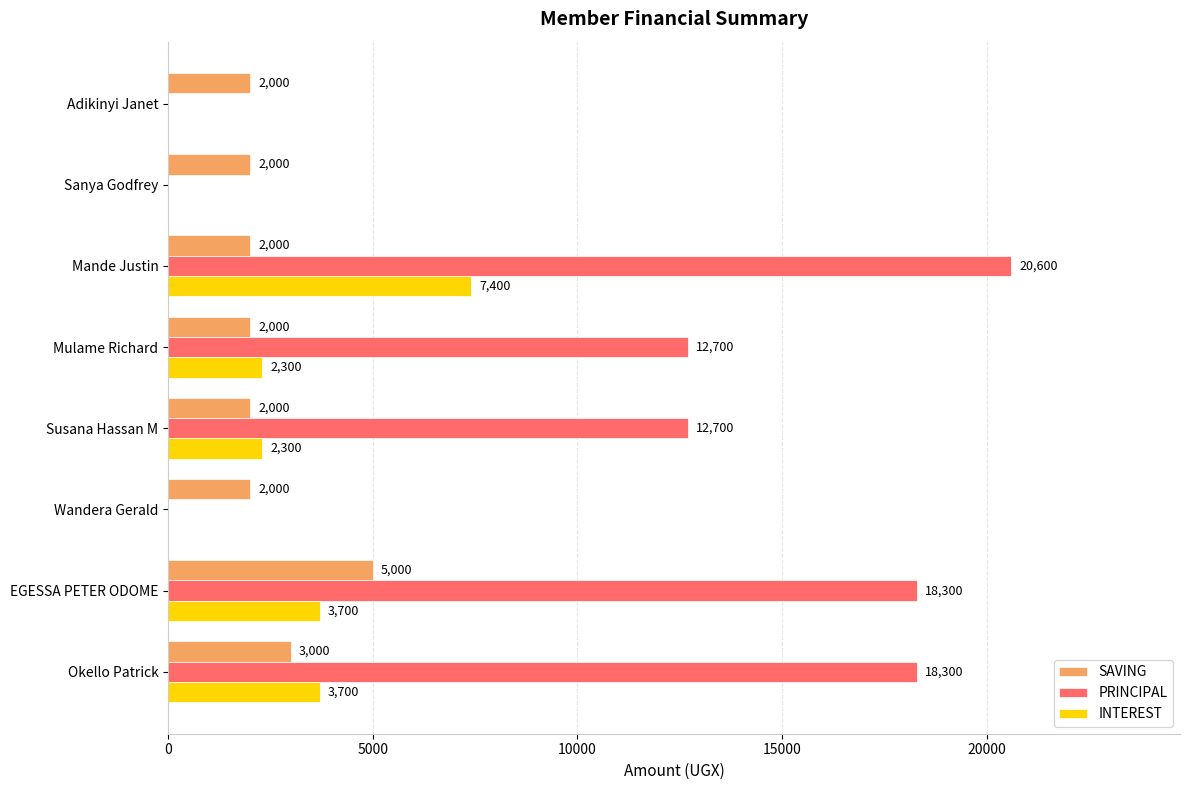

What is the maximum value for INTEREST?

7400